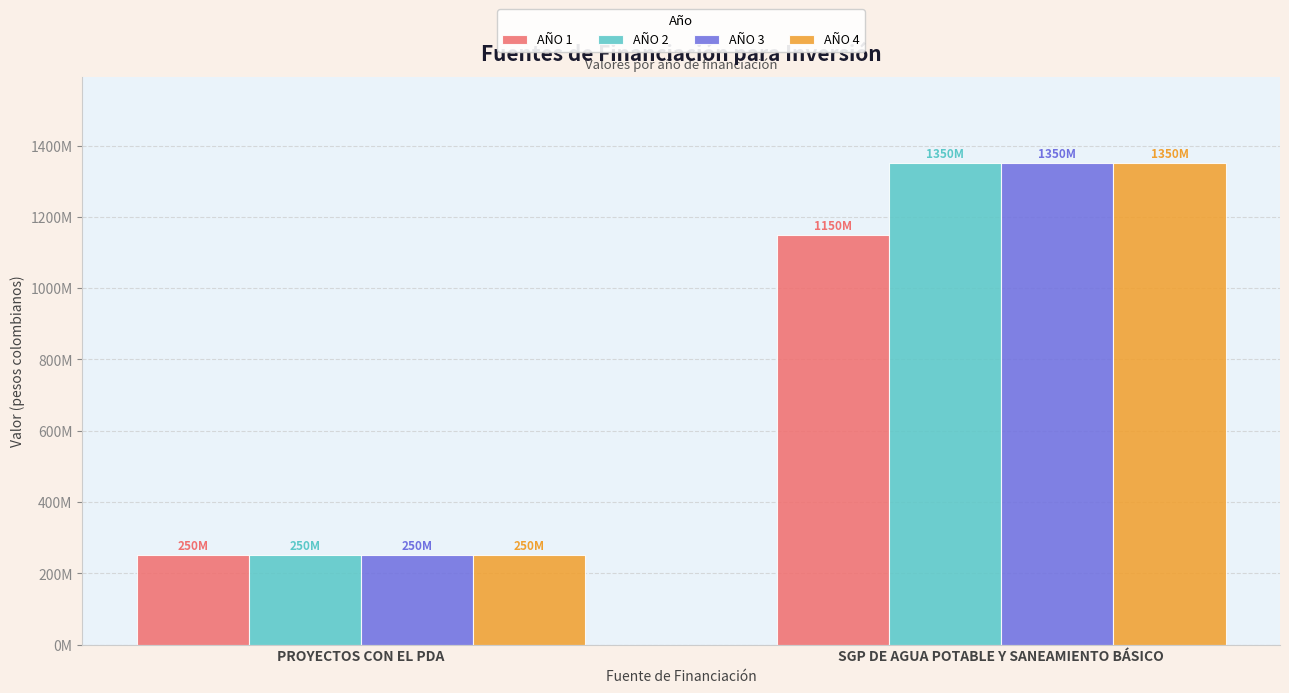

What are all the series names shown in the legend?

AÑO 1, AÑO 2, AÑO 3, AÑO 4